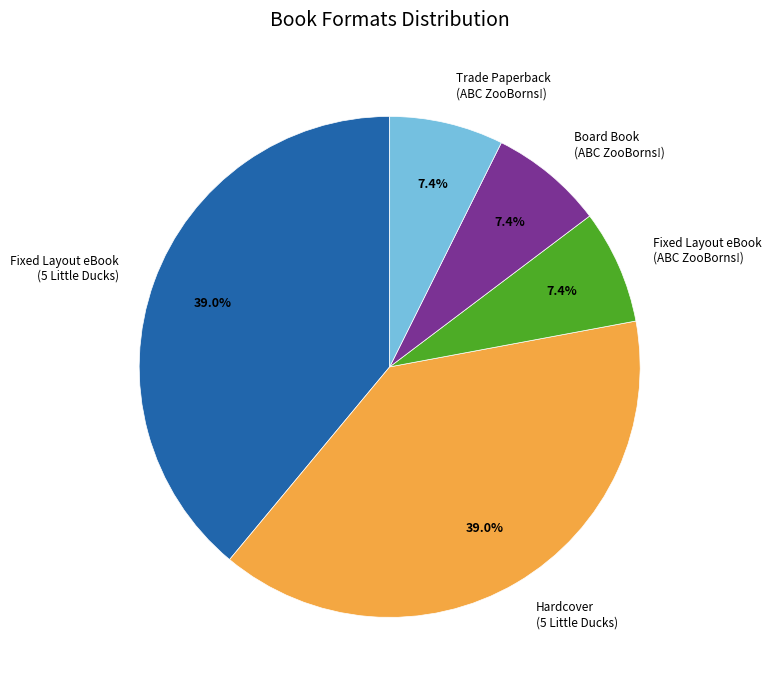

Combined, what portion of the pie is Fixed Layout eBook (5 Little Ducks) and Board Book (ABC ZooBorns!)?

46.3%